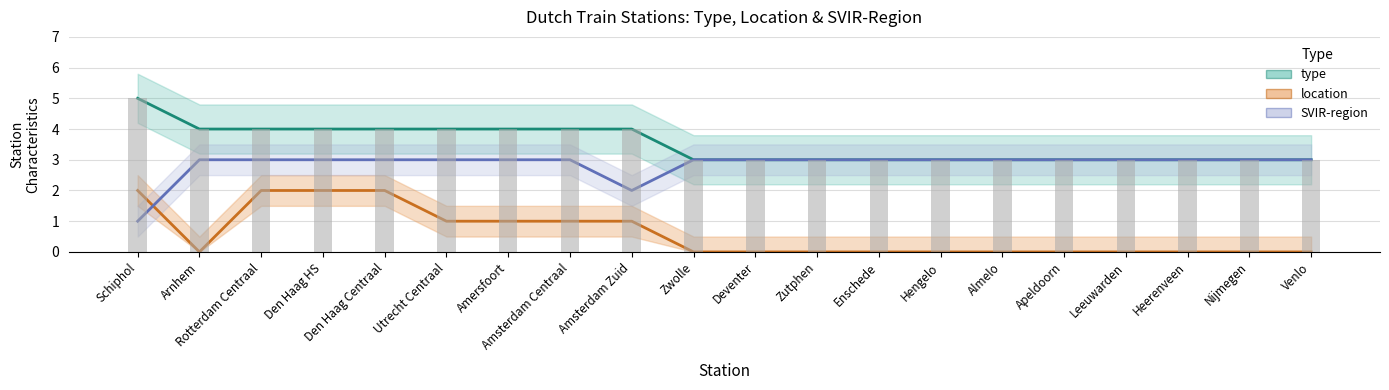

Which series has the largest range (max minus min)?

type